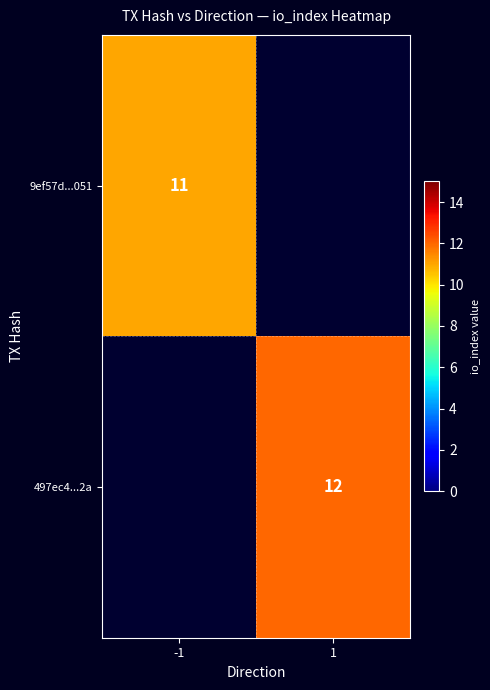

How many distinct data groups are displayed?

2